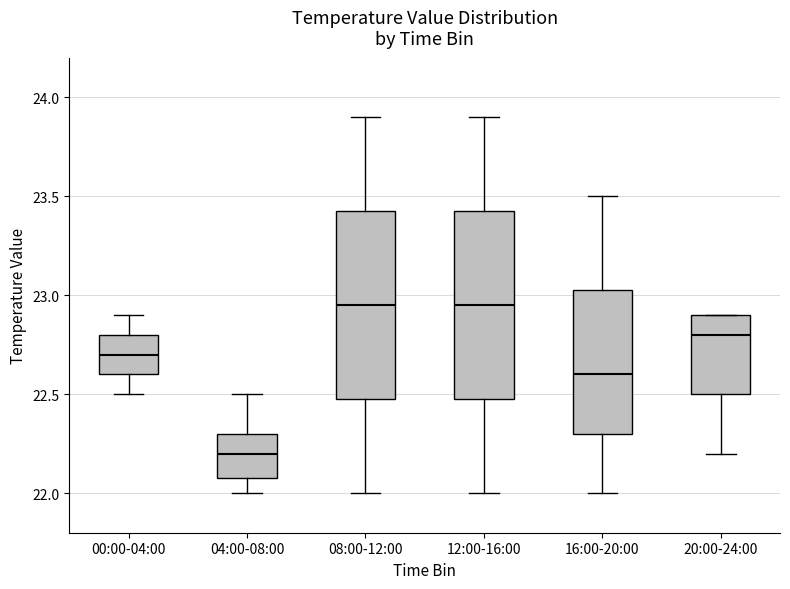

Reading left to right, transcribe this box plot: for each box, give where its median line is, the range the box spans, and where its two whiskers end, as read against the y-axis. The values are not printed on the chart, so give them approximately, as read against the axis.

00:00-04:00: median 22.70, box 22.60 to 22.80, whiskers 22.50 to 22.90
04:00-08:00: median 22.20, box 22.10 to 22.30, whiskers 22.00 to 22.50
08:00-12:00: median 22.95, box 22.50 to 23.45, whiskers 22.00 to 23.90
12:00-16:00: median 22.95, box 22.50 to 23.45, whiskers 22.00 to 23.90
16:00-20:00: median 22.60, box 22.30 to 23.05, whiskers 22.00 to 23.50
20:00-24:00: median 22.80, box 22.50 to 22.90, whiskers 22.20 to 22.90